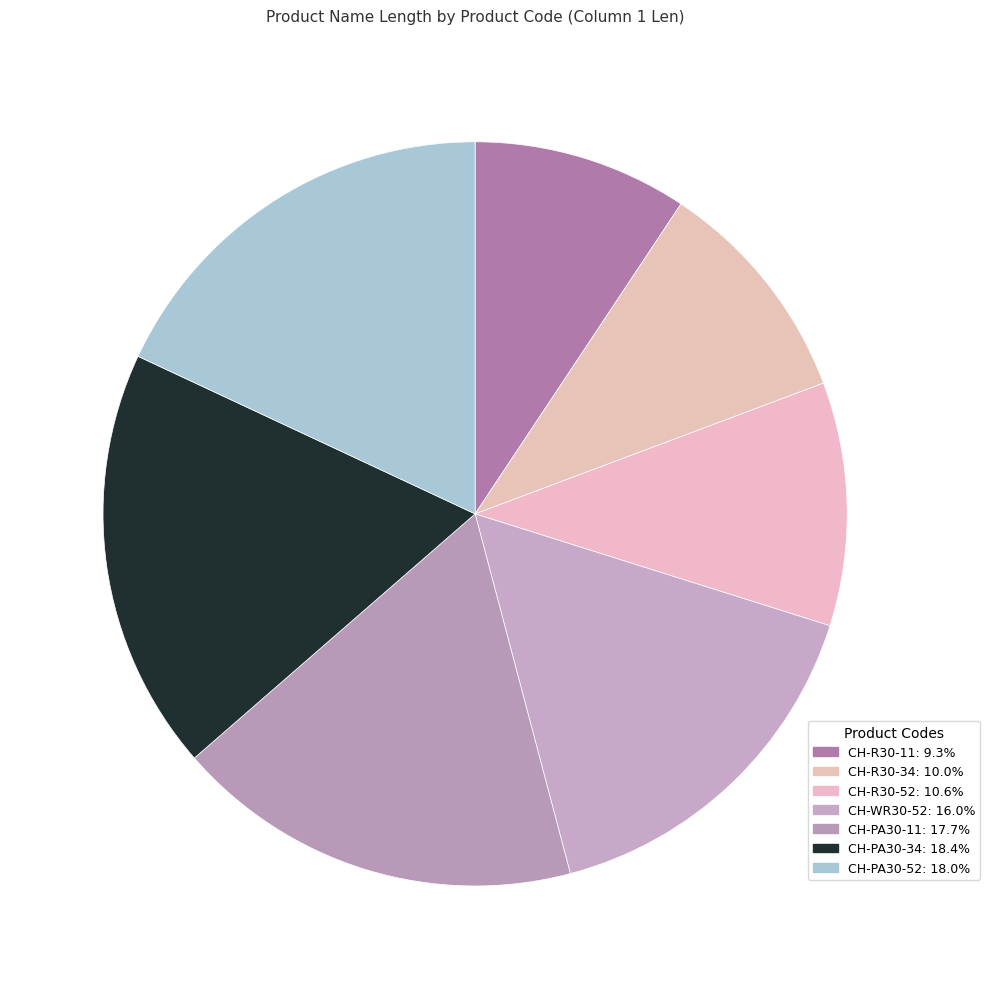

How many segments does this pie chart have?

7